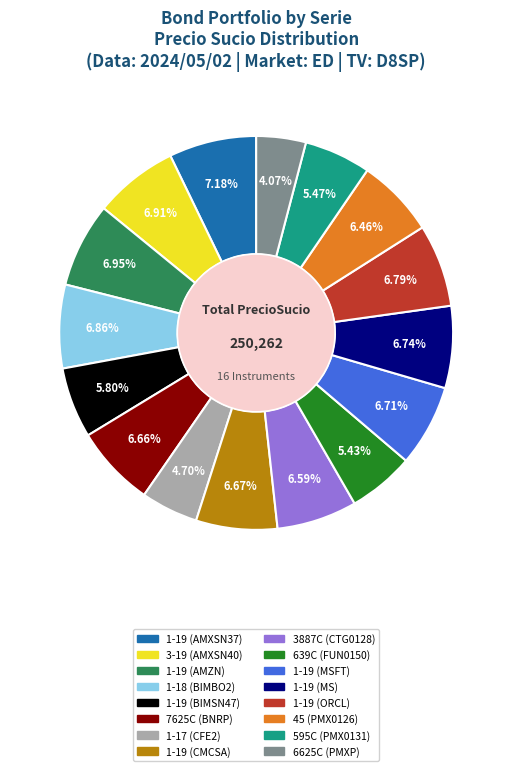

What is the total percentage of 1-18 (BIMBO2) and 1-19 (BIMSN47)?

12.7%